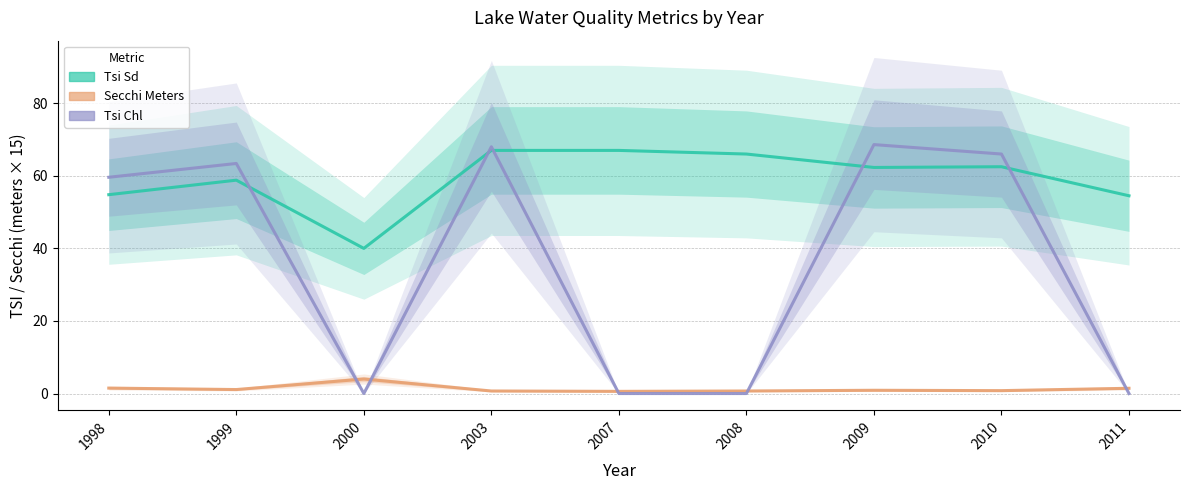

Where is Secchi Meters nearest to the value 2?

1998